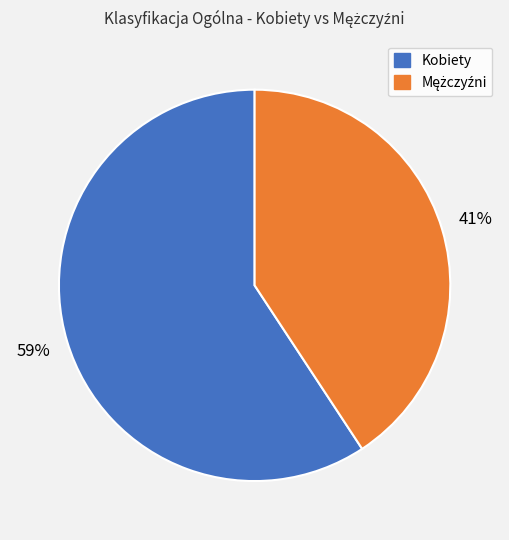

Count the number of slices in the pie.

2